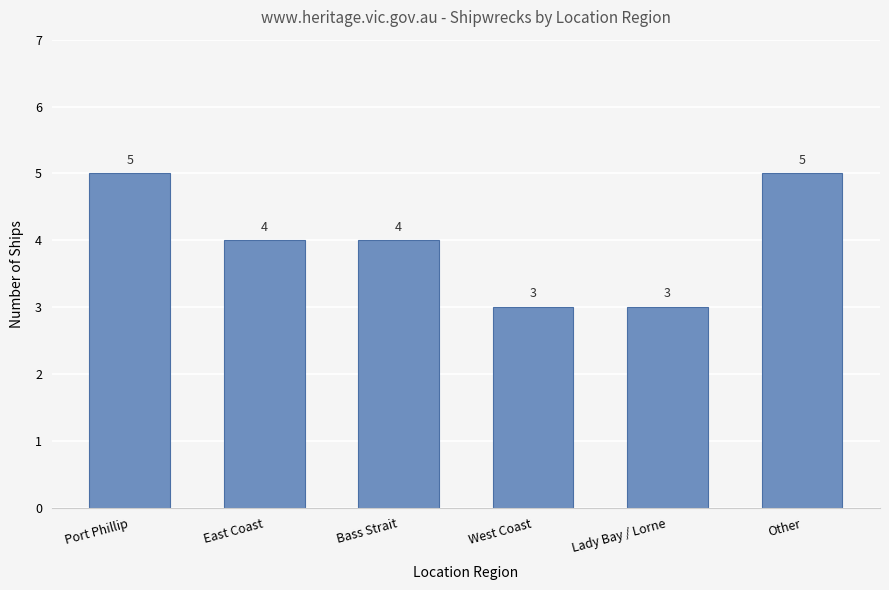

What is the maximum value shown in the chart?

5